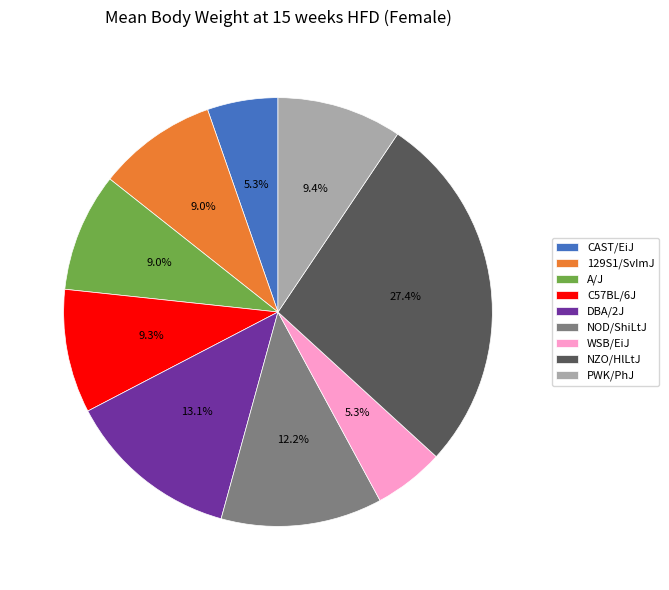

How many segments does this pie chart have?

9